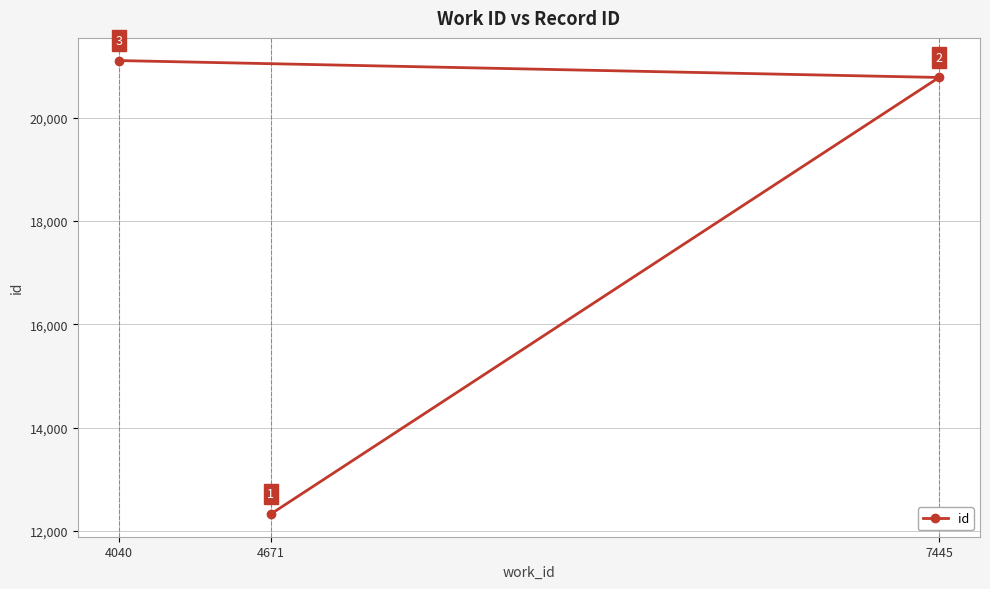

Reading right to left, list all the values displayed in this chart.

7445=20776	4671=12328	4040=21103